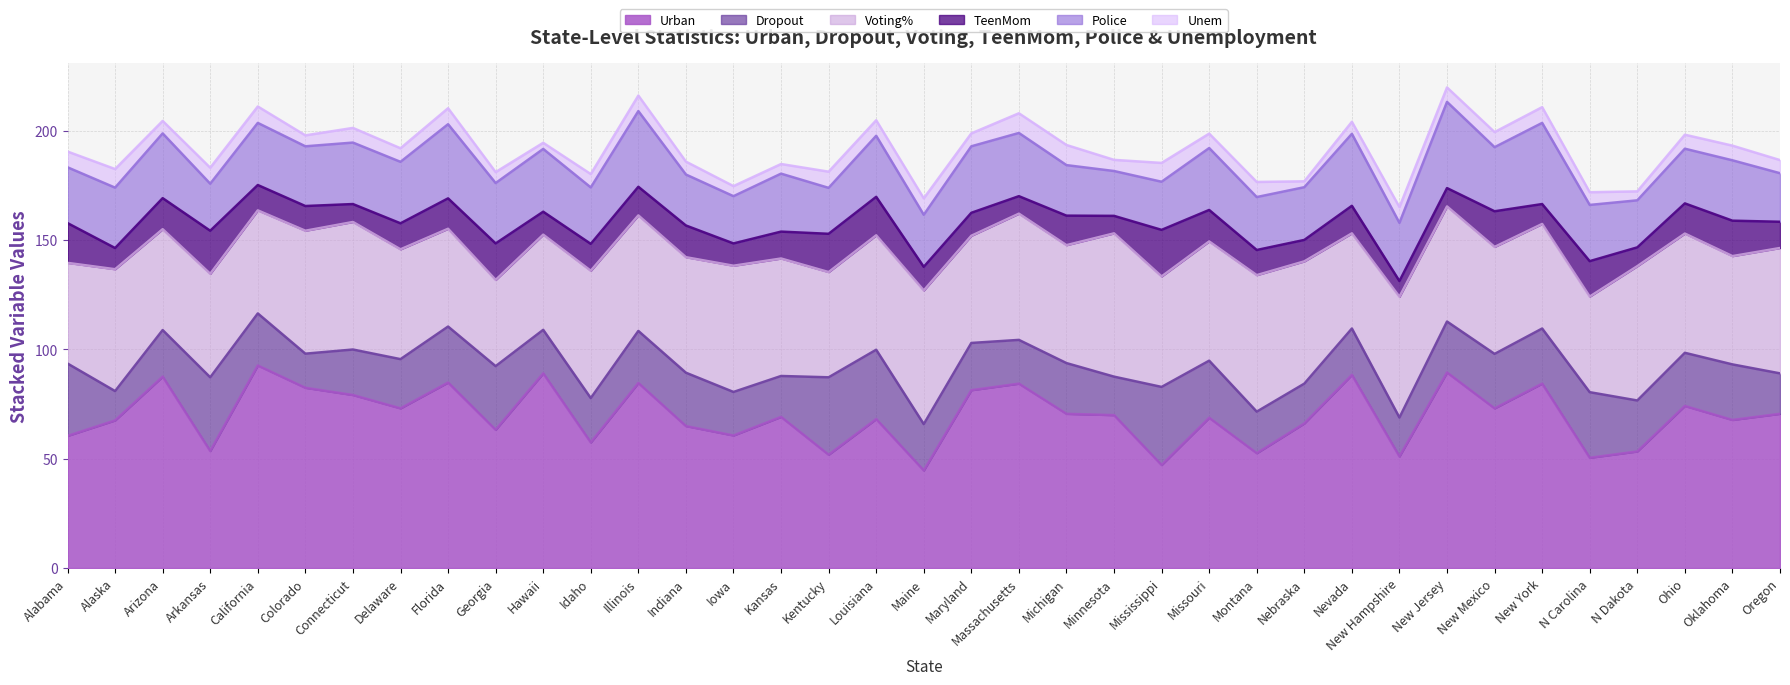

Rank the categories by Police value from highest to lowest.

New Jersey, New York, Illinois, Florida, Nevada, Maryland, Arizona, New Mexico, Massachusetts, Hawaii, California, Missouri, Connecticut, Delaware, Louisiana, Alaska, Georgia, Oklahoma, Colorado, New Hampshire, Kansas, Idaho, N Carolina, Alabama, Ohio, Montana, Nebraska, Maine, Indiana, Michigan, Oregon, Mississippi, Iowa, Arkansas, N Dakota, Kentucky, Minnesota